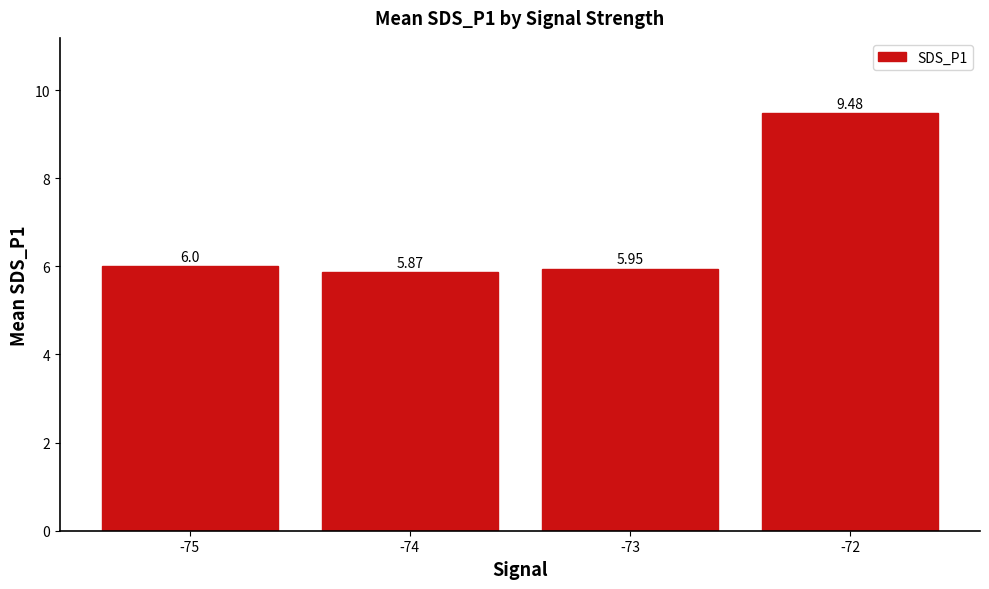

The chart shows a value of 9.8 at -73. True or false?

False